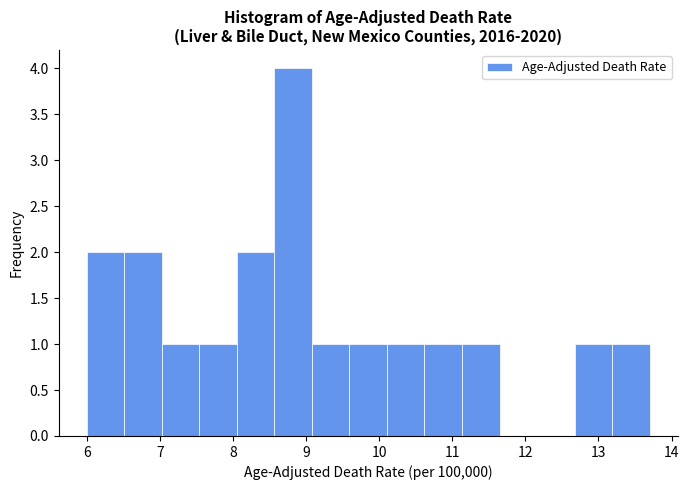

Reading left to right, transcribe this chart: for each bar, give the range it covers on the x-axis and its height. Neither the bar edges nor the heights are printed on the chart, so give them approximately, as read against the axes.

6.0 to 6.5: 2
6.5 to 7.0: 2
7.0 to 7.5: 1
7.5 to 8.1: 1
8.1 to 8.6: 2
8.6 to 9.1: 4
9.1 to 9.6: 1
9.6 to 10.1: 1
10.1 to 10.6: 1
10.6 to 11.1: 1
11.1 to 11.6: 1
11.6 to 12.2: 0
12.2 to 12.7: 0
12.7 to 13.2: 1
13.2 to 13.7: 1